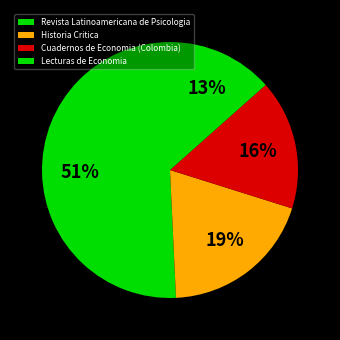

Does Historia Critica account for over 50% of the chart?

No